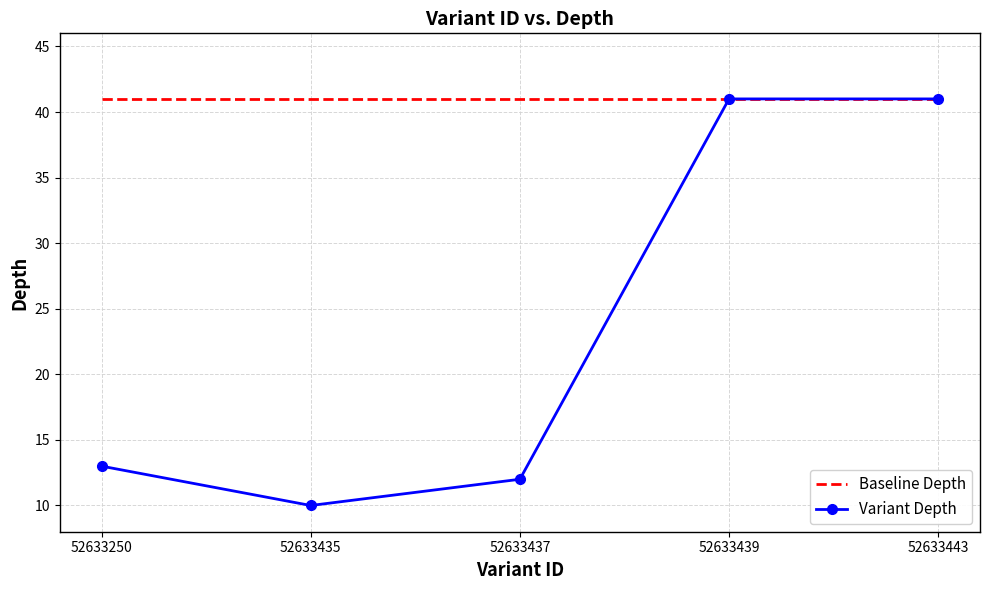

Which label corresponds to the smallest value in the chart?

52633435